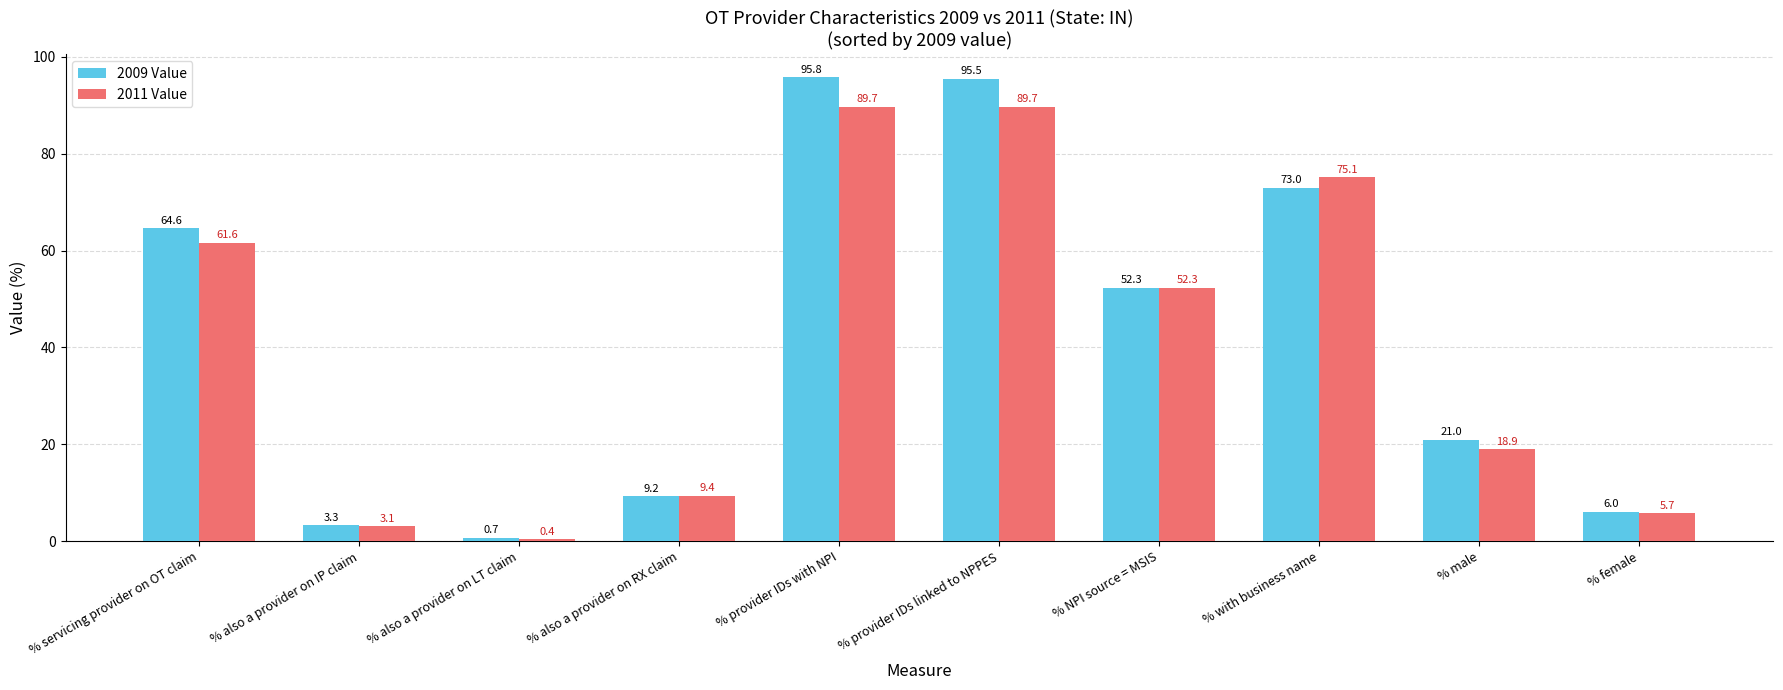

Which series has the largest total across all categories?

2009 Value